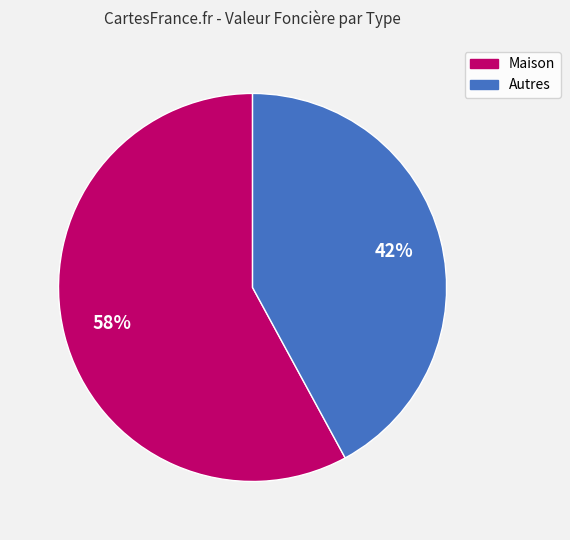

Does any single category account for the majority?

Yes